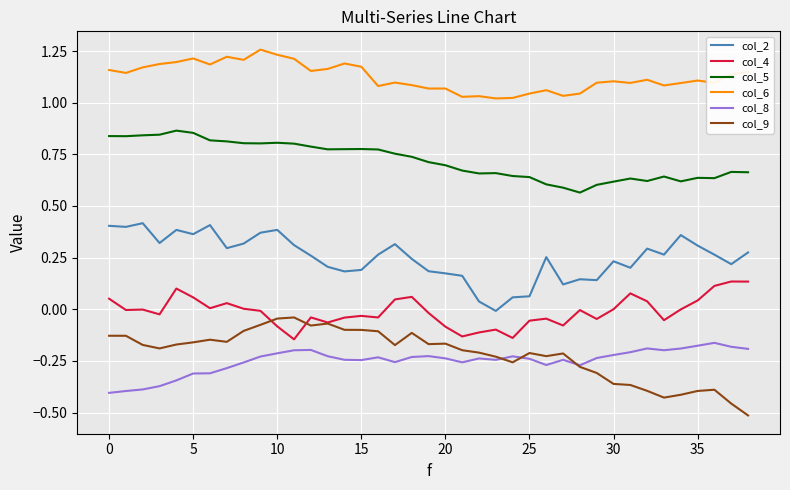

List the series in order of their peak value, lowest first.

col_8, col_9, col_4, col_2, col_5, col_6